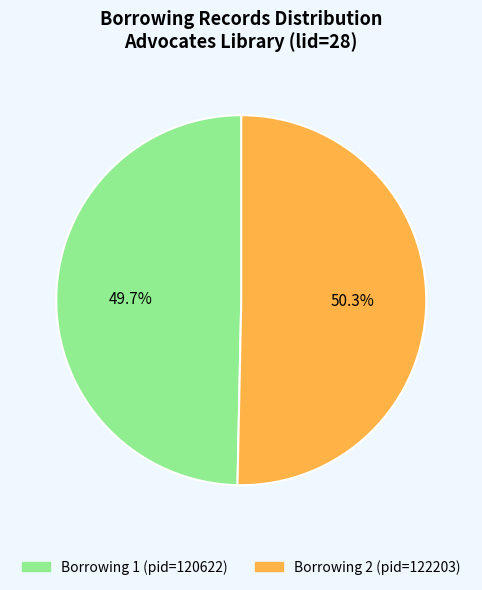

Is the sum of Borrowing 1 (pid=120622) and Borrowing 2 (pid=122203) greater than half?

Yes